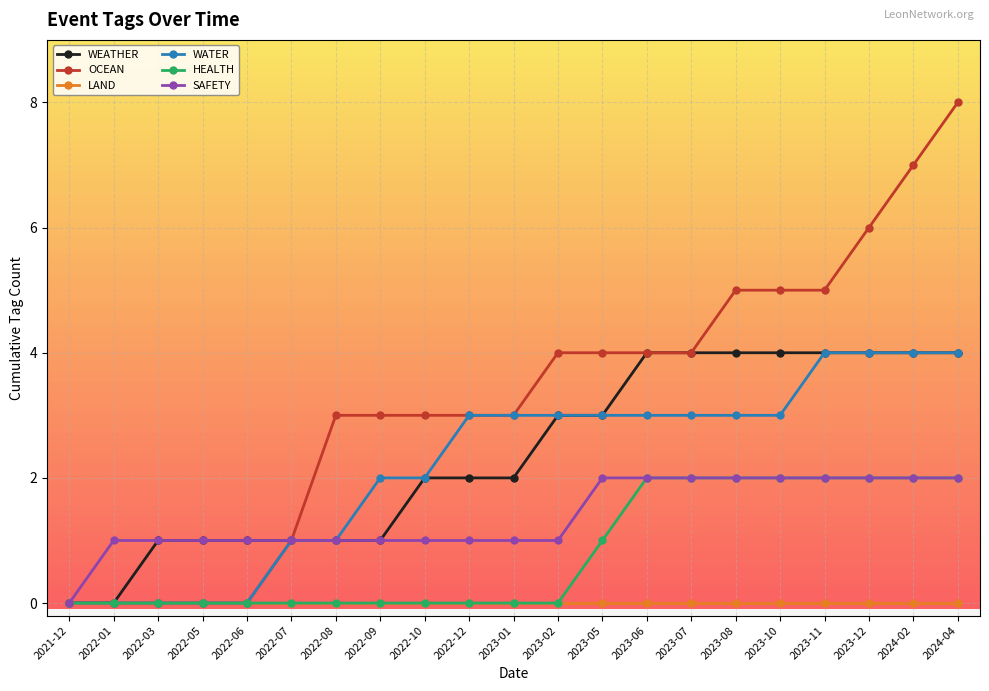

Is the value of OCEAN at 2023-07 greater than the value of WATER at 2023-07?

Yes